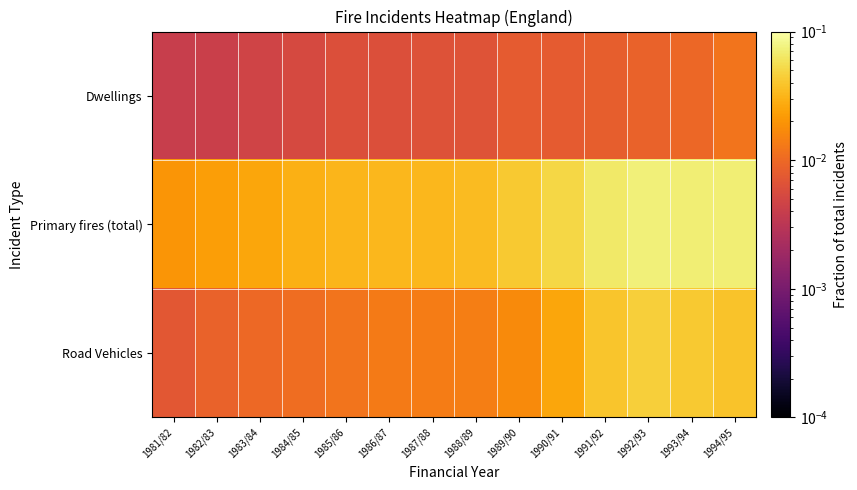

Which series has the largest range (max minus min)?

Primary fires (total)